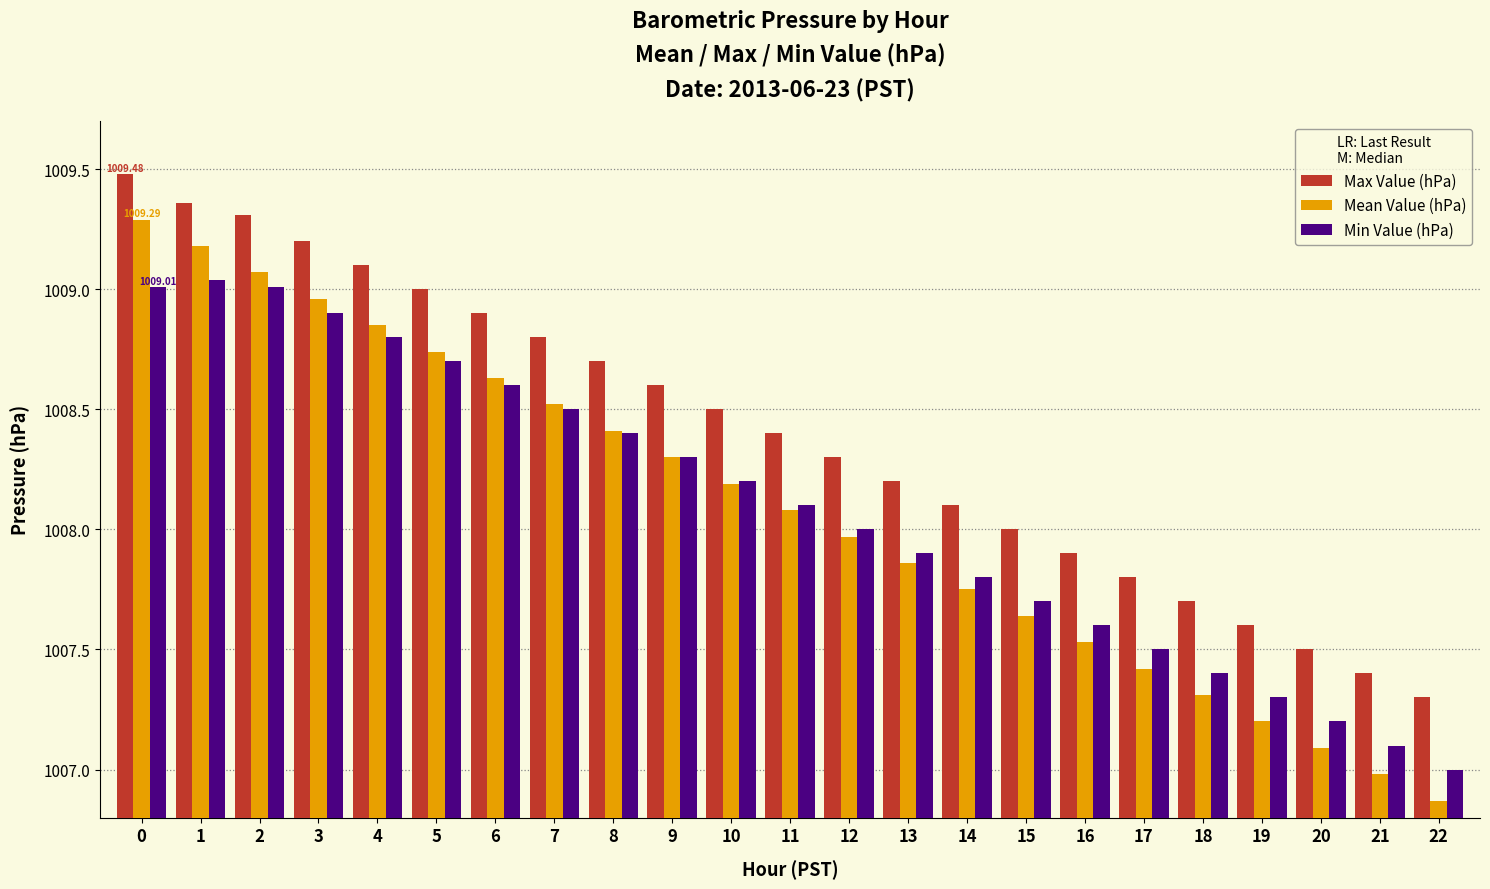

What is the difference between the maximum and second lowest values in the Max Value (hPa) series?

2.1